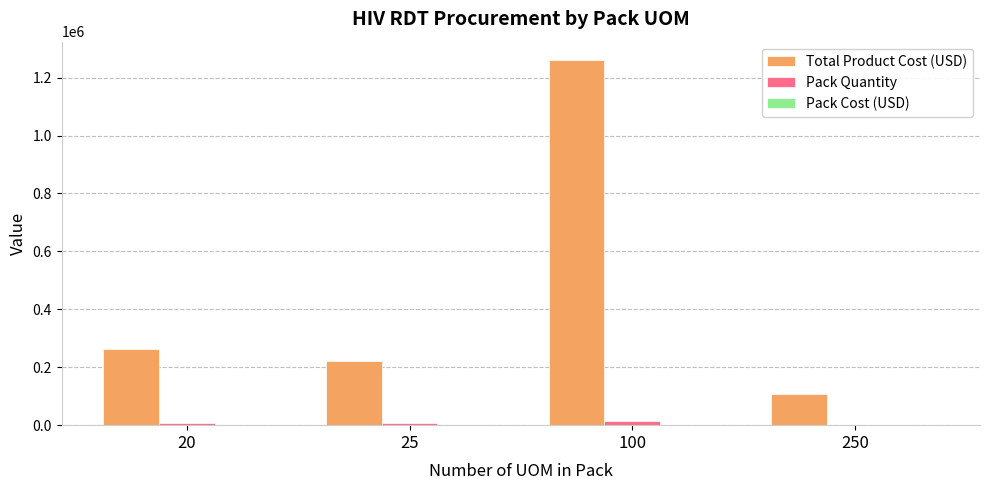

What is the sum of all Pack Quantity values?

32149.0